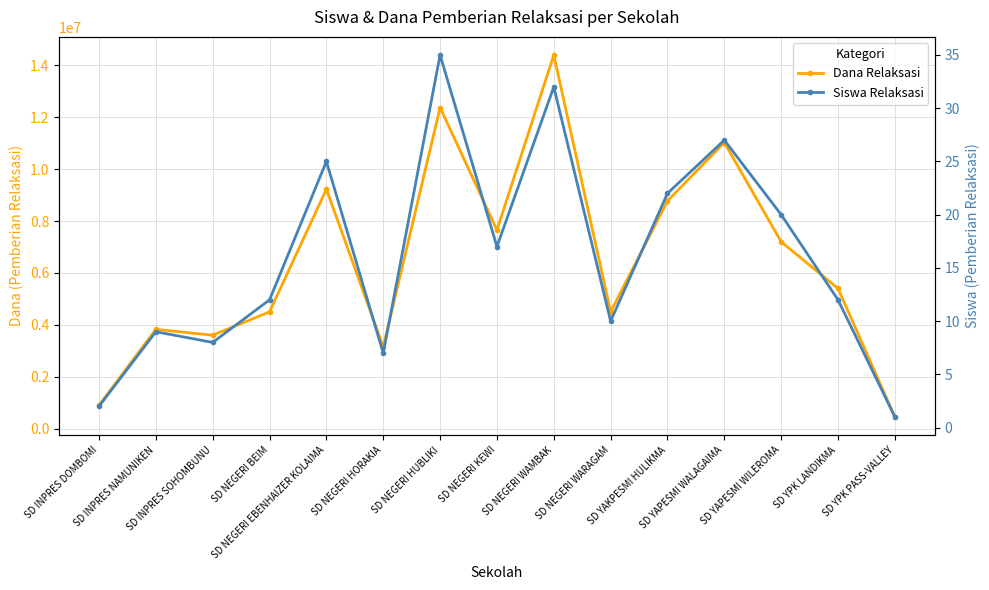

How many lines are shown in the chart?

2